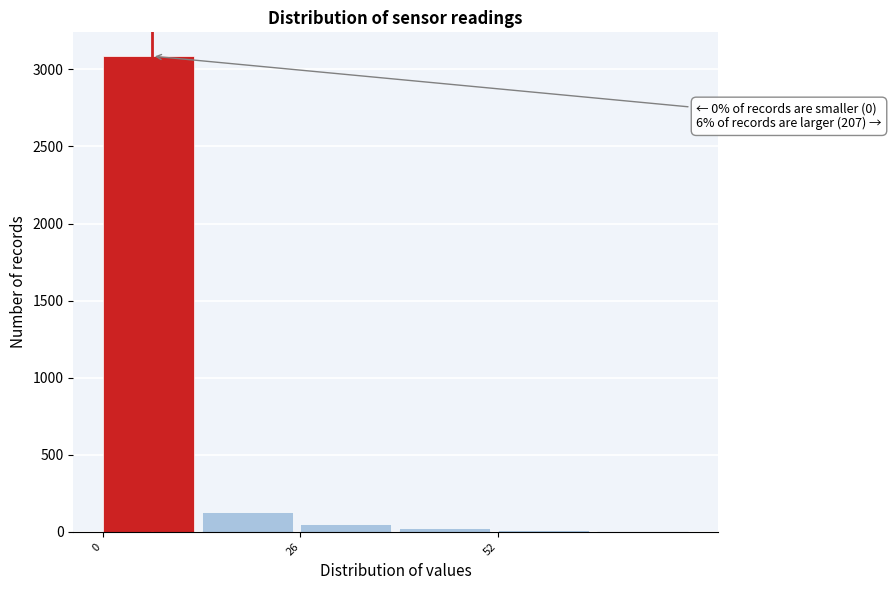

Around what value on the x-axis is the tallest bar? Give the approximate position of its centre, as read against the axis.

5